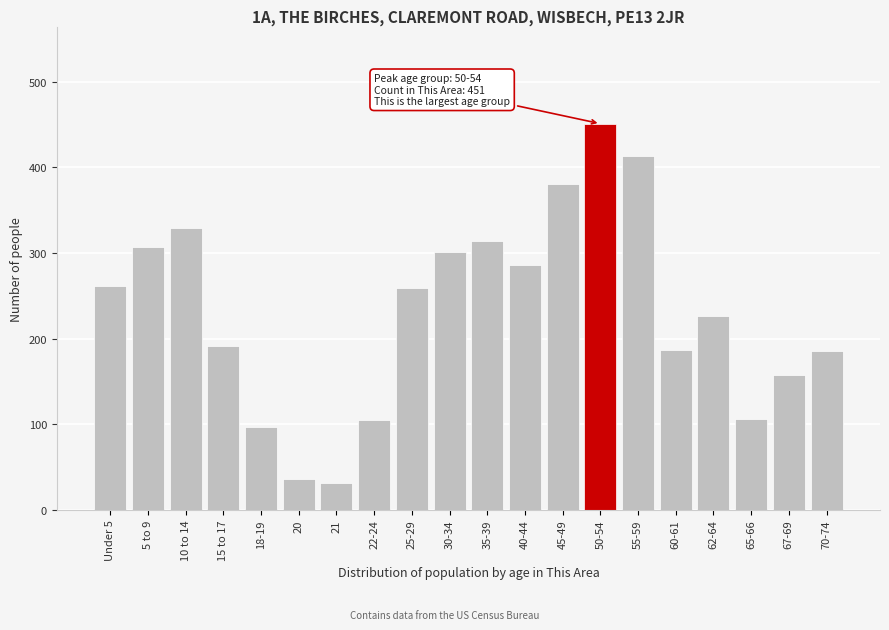

Is it true that the value at 50-54 is 451?

True